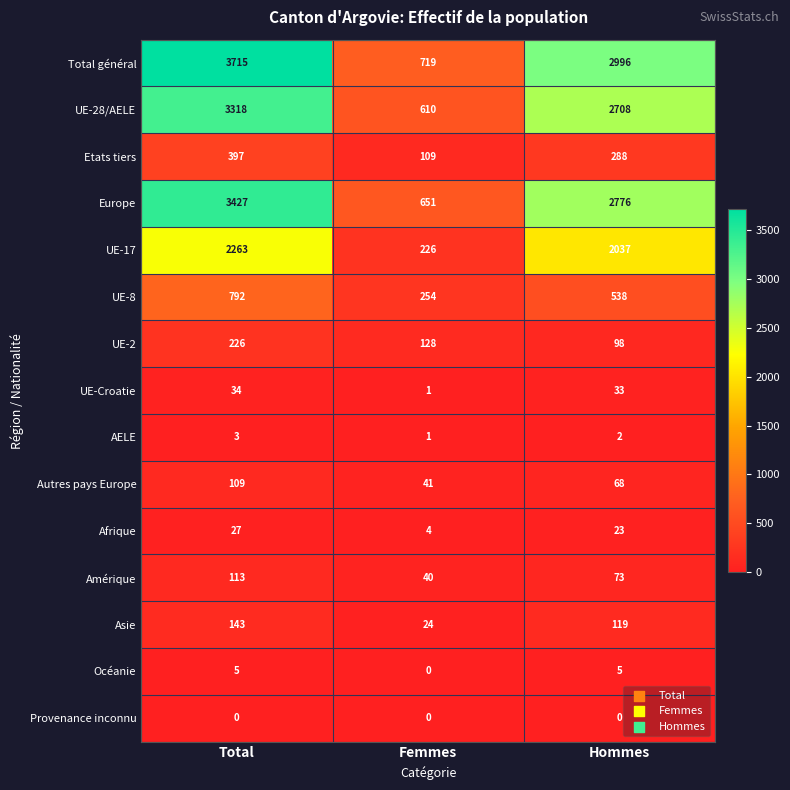

The value of Asie at Femmes is 14. True or false?

False